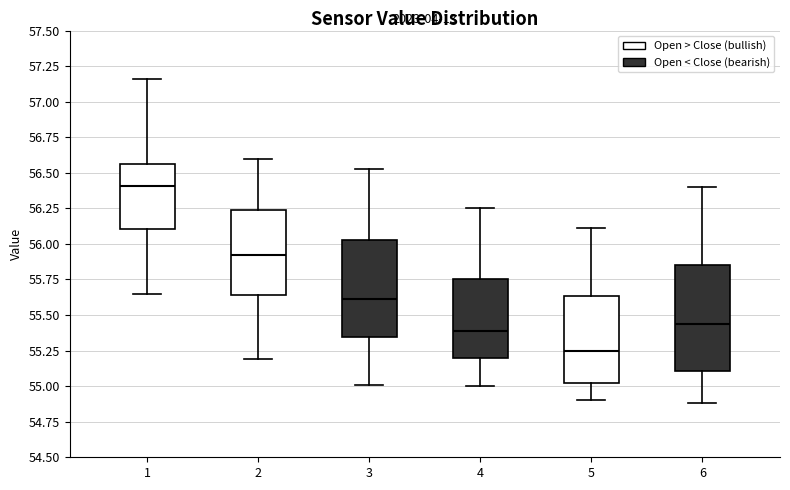

Which box has the lowest median line?

5